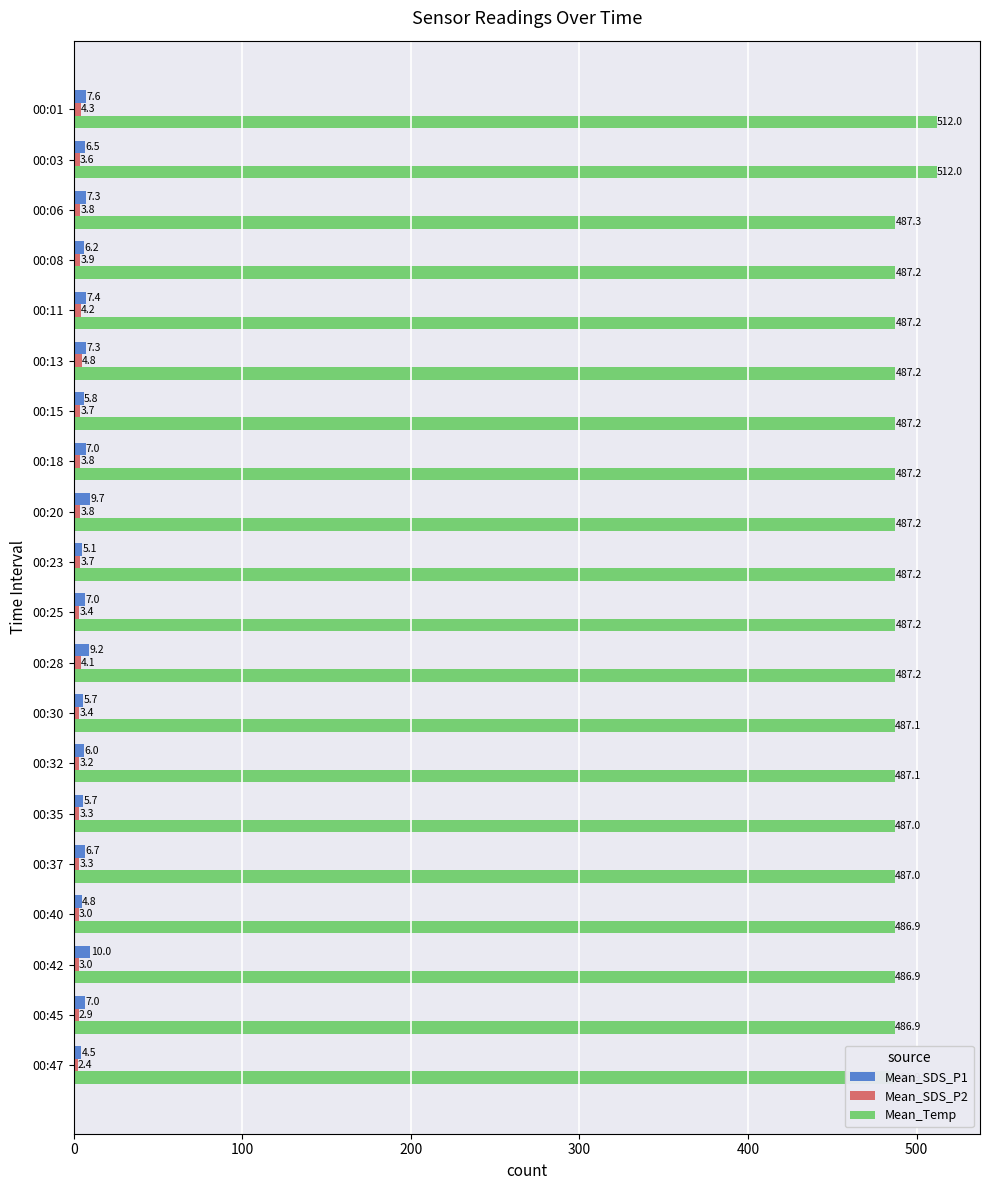

What is the label of the 9th bar from the right?

11